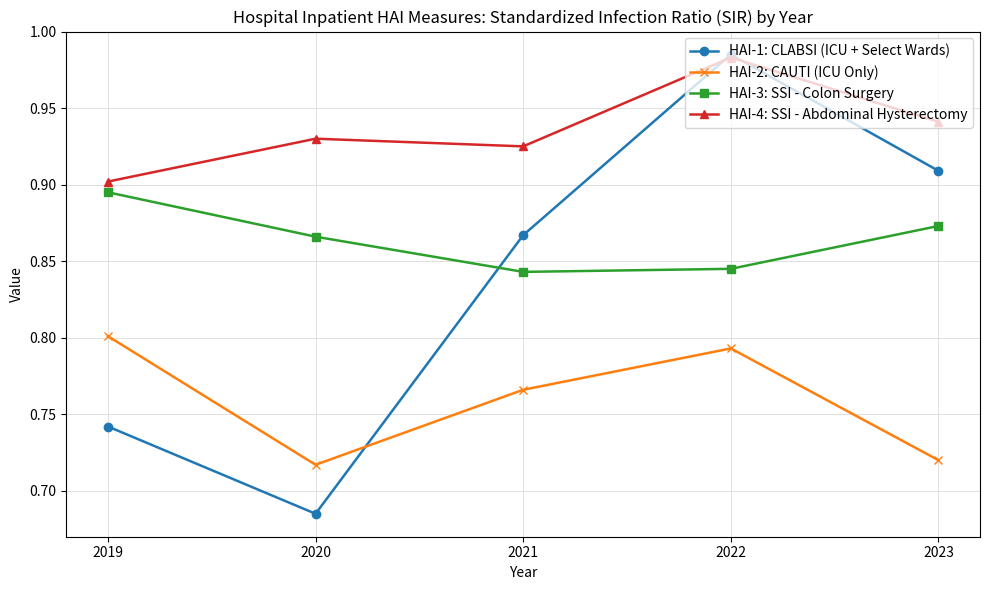

Rank the categories by HAI-4: SSI - Abdominal Hysterectomy value from lowest to highest.

2019, 2021, 2020, 2023, 2022